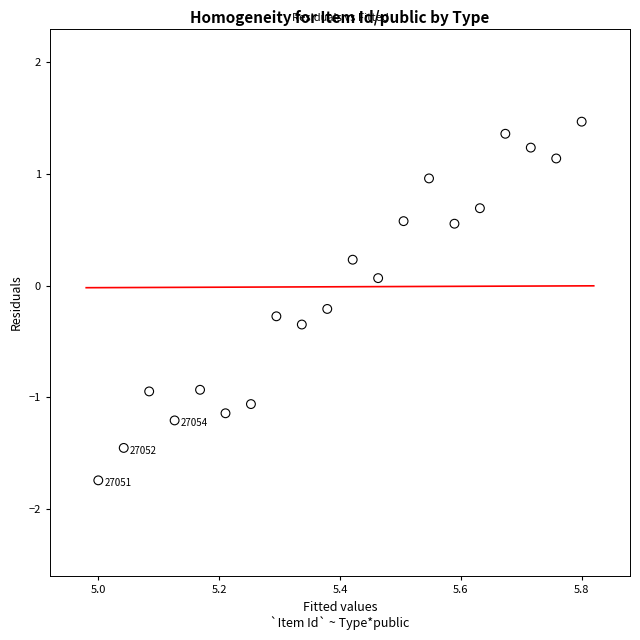

What is the range of Y values (max minus min)?

3.2